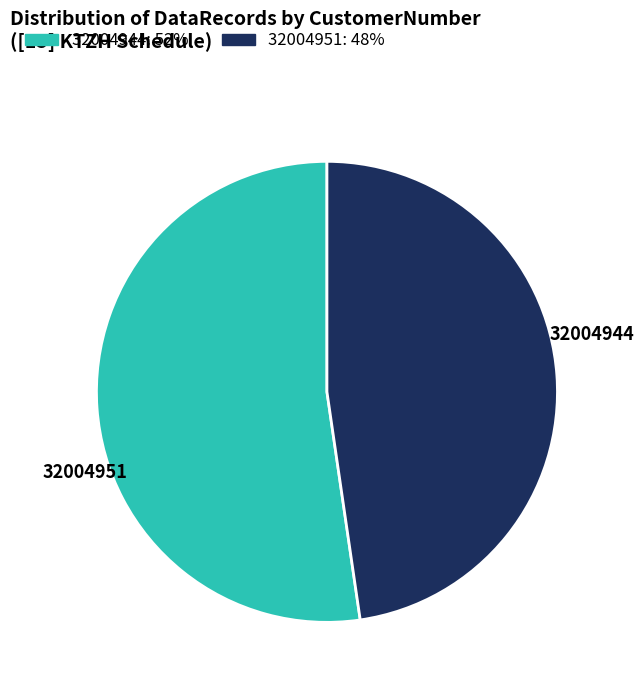

What is the change in value from 32004944 to 32004951?

-3